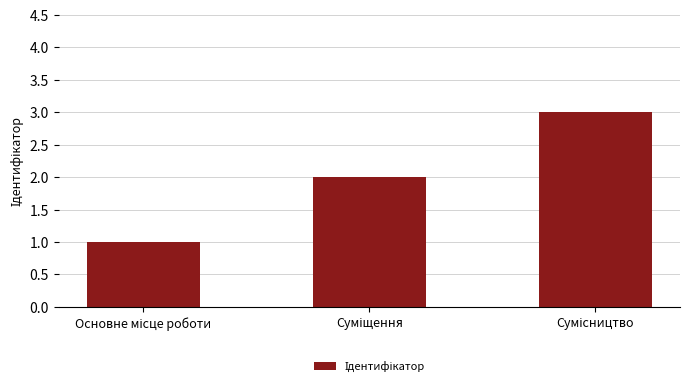

Reading left to right, list all the values displayed in this chart.

1	2	3